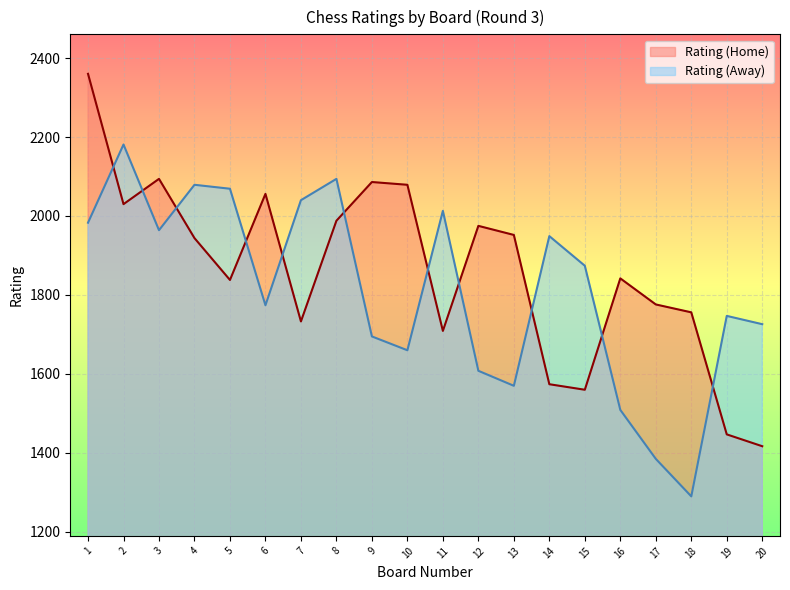

Rank the categories by Rating (Away) value from highest to lowest.

2, 8, 4, 5, 7, 11, 1, 3, 14, 15, 6, 19, 20, 9, 10, 12, 13, 16, 17, 18